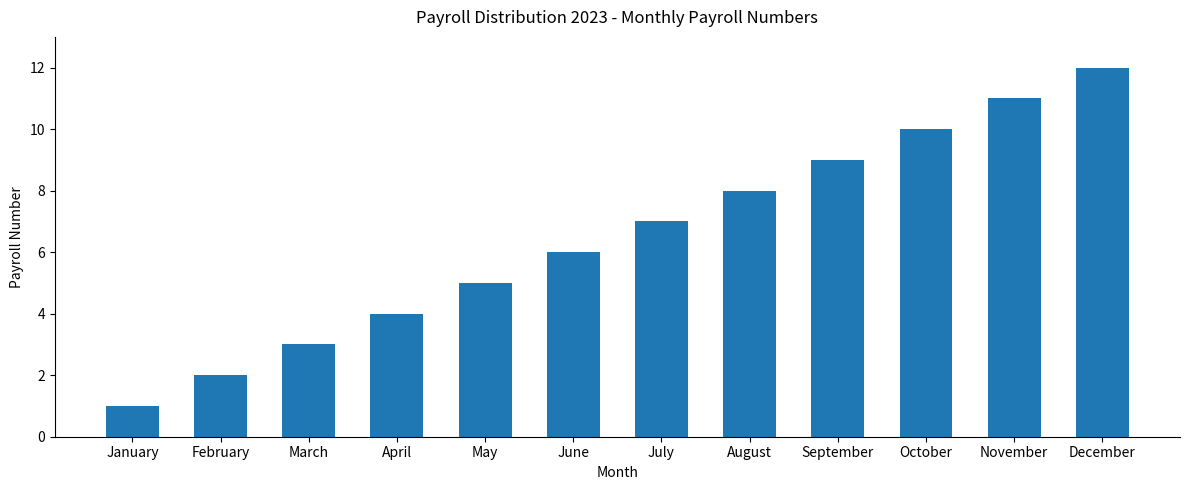

What is the change in value from June to July?

+1